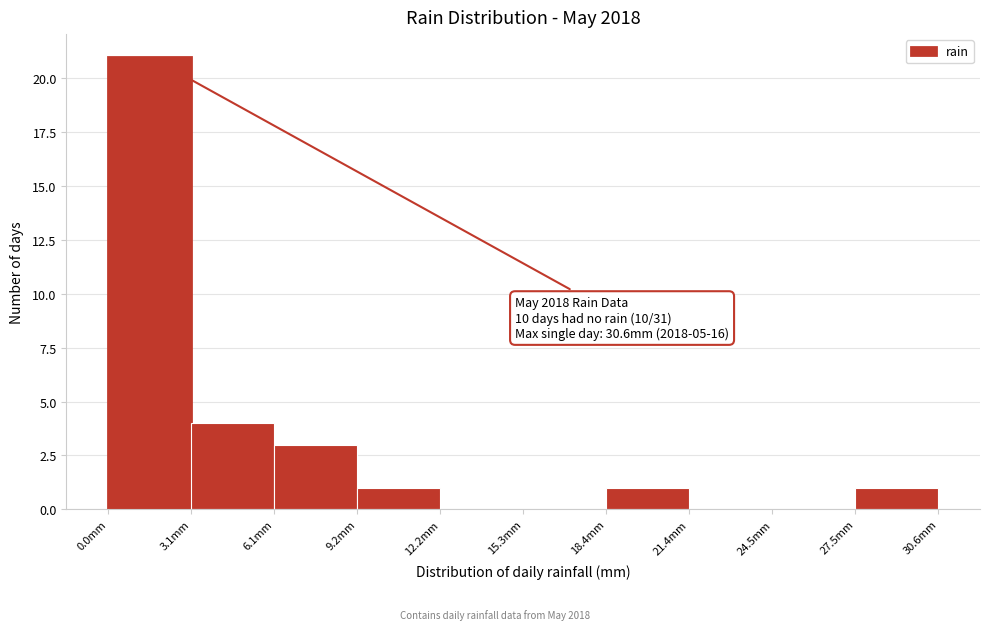

Over which range of the x-axis is the bar tallest?

0.0 to 3.0